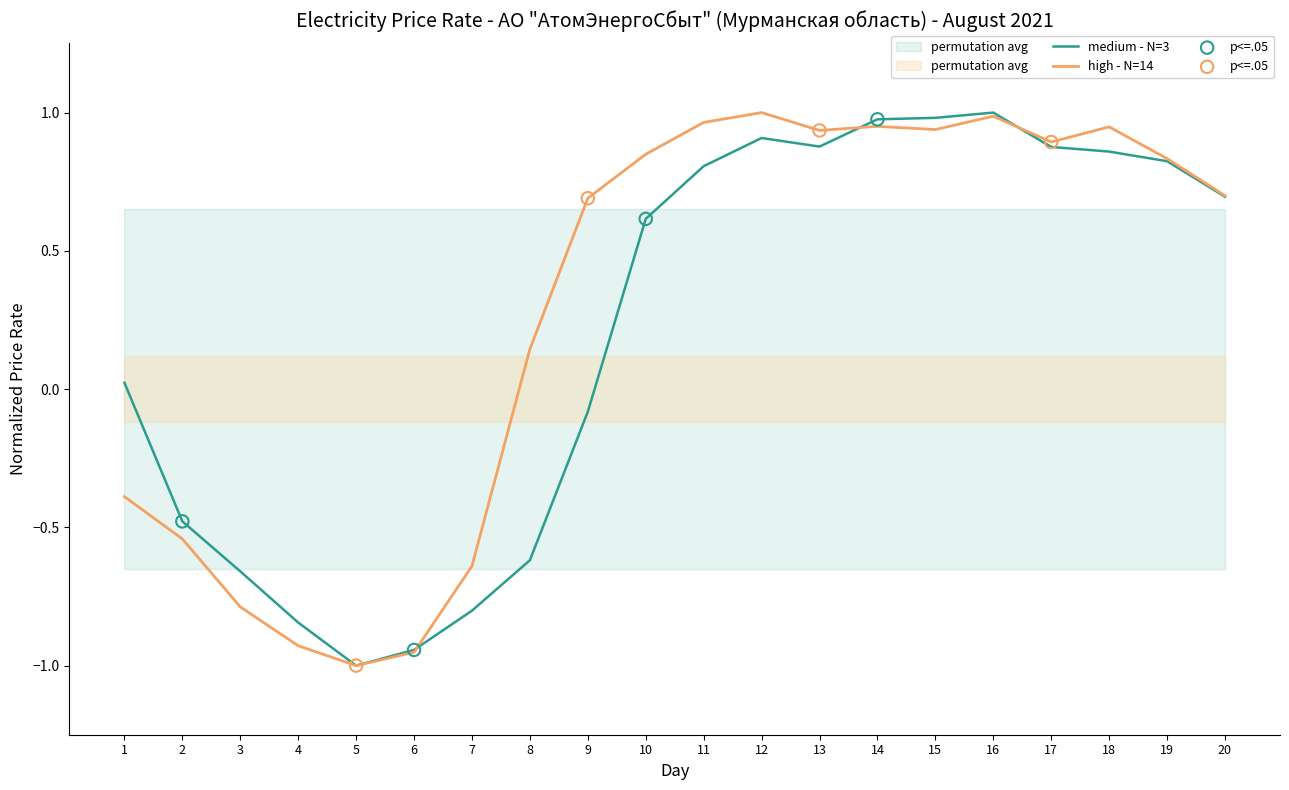

Is the value of high - N=14 at 7 greater than the value of medium - N=3 at 7?

Yes